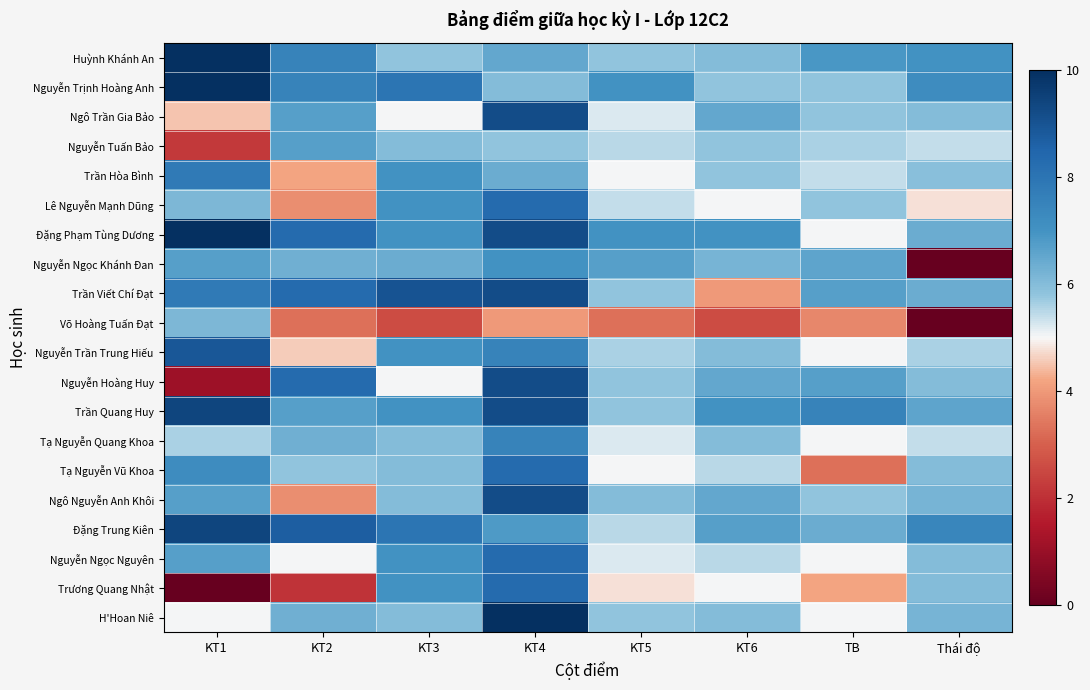

Which label corresponds to the largest value in the chart?

KT1